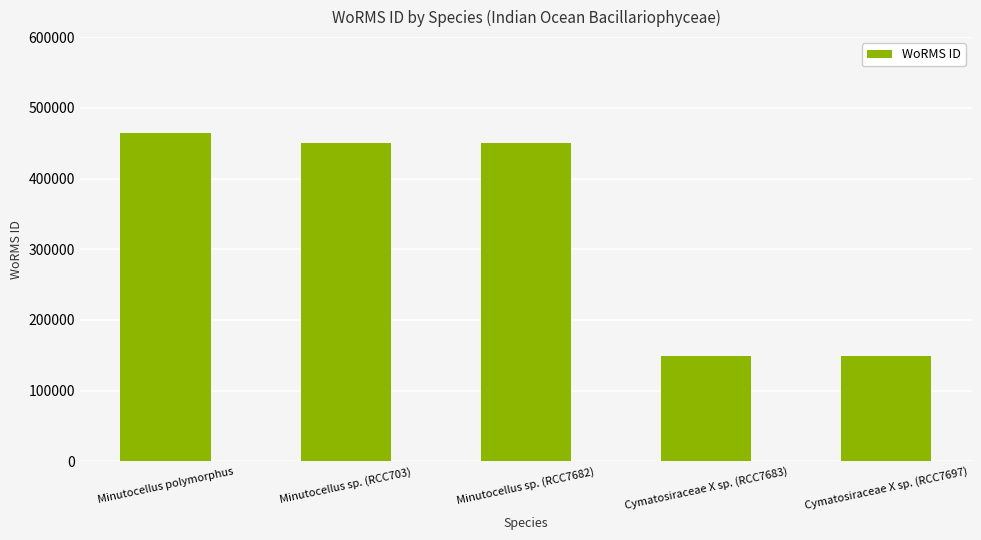

Reading right to left, list all the values displayed in this chart.

Cymatosiraceae X sp. (RCC7697)=149010	Cymatosiraceae X sp. (RCC7683)=149010	Minutocellus sp. (RCC7682)=450619	Minutocellus sp. (RCC703)=450619	Minutocellus polymorphus=464449